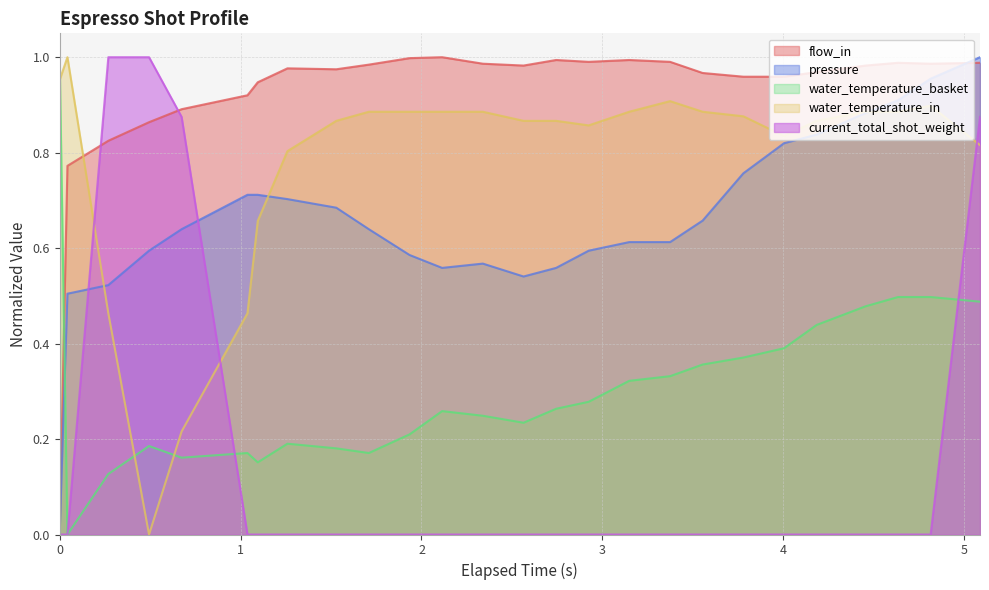

How many intersections are there between flow_in and water_temperature_basket?

1